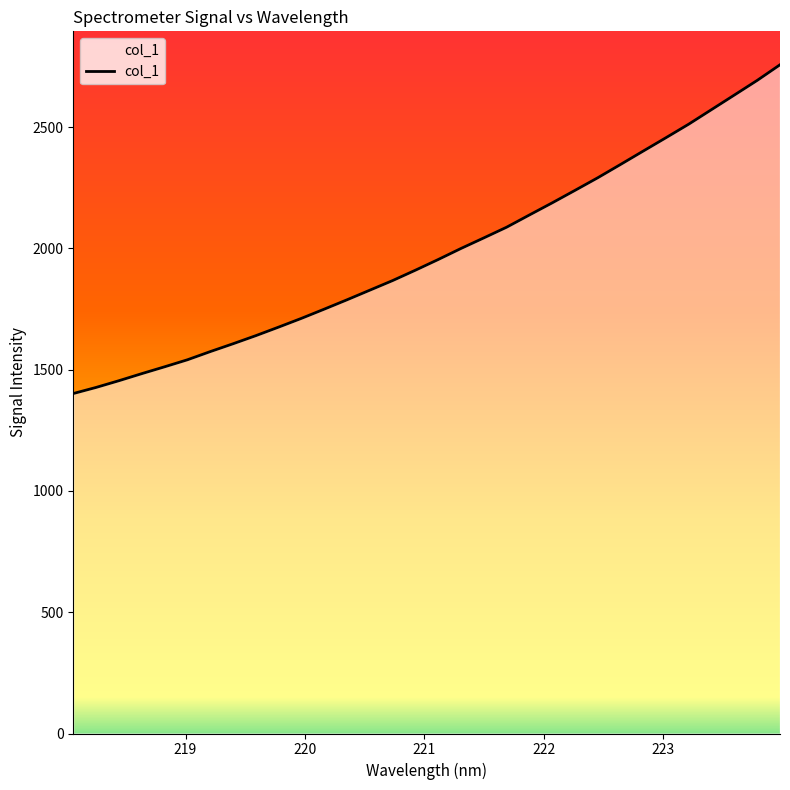

Reading left to right, what are all the values shown in this chart?

1401.4	1426.5	1454.2	1483.3	1511.5	1540.4	1574.1	1606.5	1639.9	1675.2	1711.2	1749.2	1787.8	1827.5	1867.1	1909.8	1953.9	1999.4	2042.9	2087.0	2137.4	2187.4	2238.8	2290.8	2345.6	2401.1	2456.3	2512.2	2572.1	2632.0	2692.2	2756.5